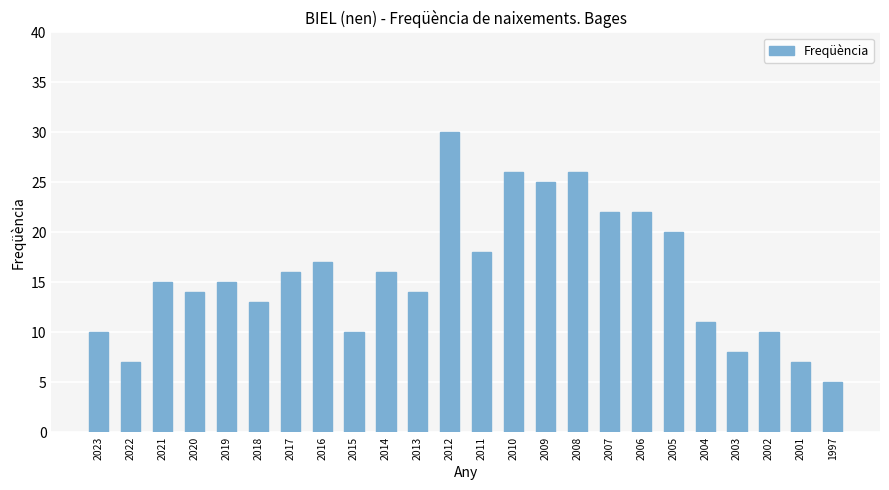

What is the approximate value at 2022, to the nearest 5?

5